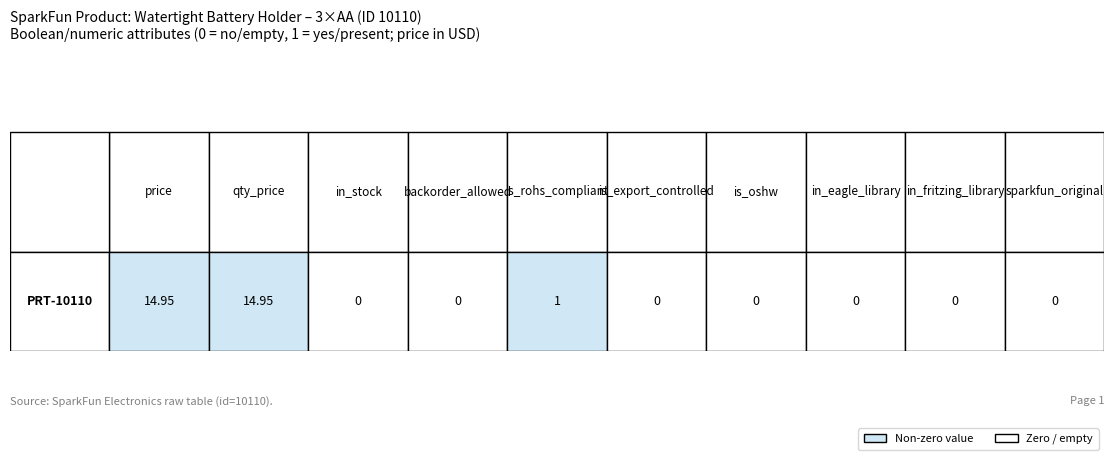

How many data points does each series have?

10